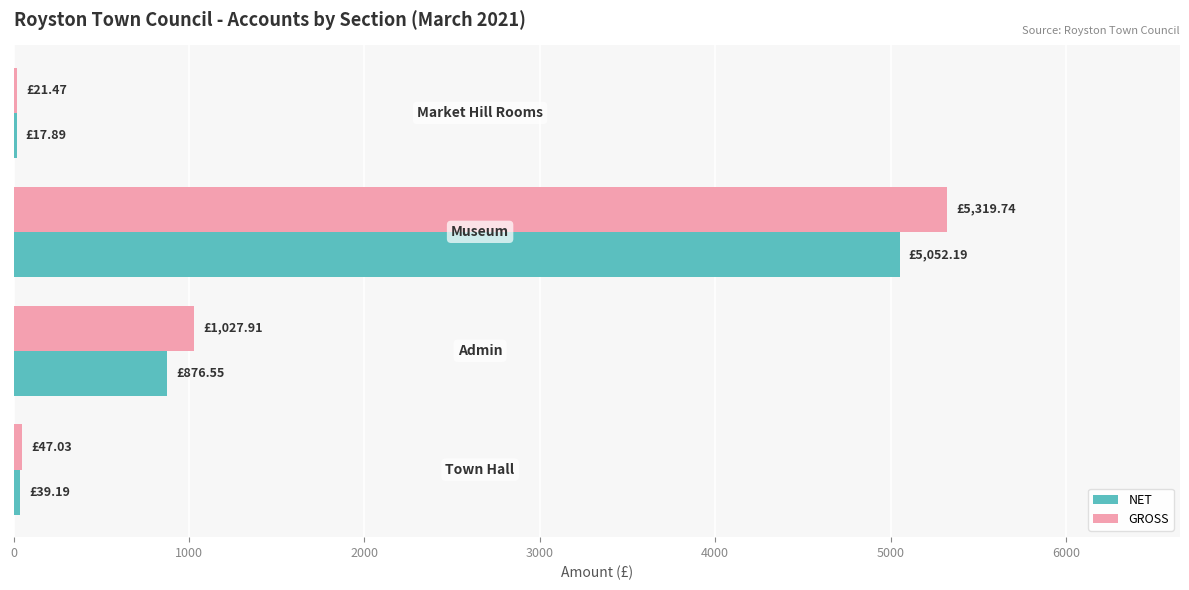

What are all the series names shown in the legend?

NET, GROSS